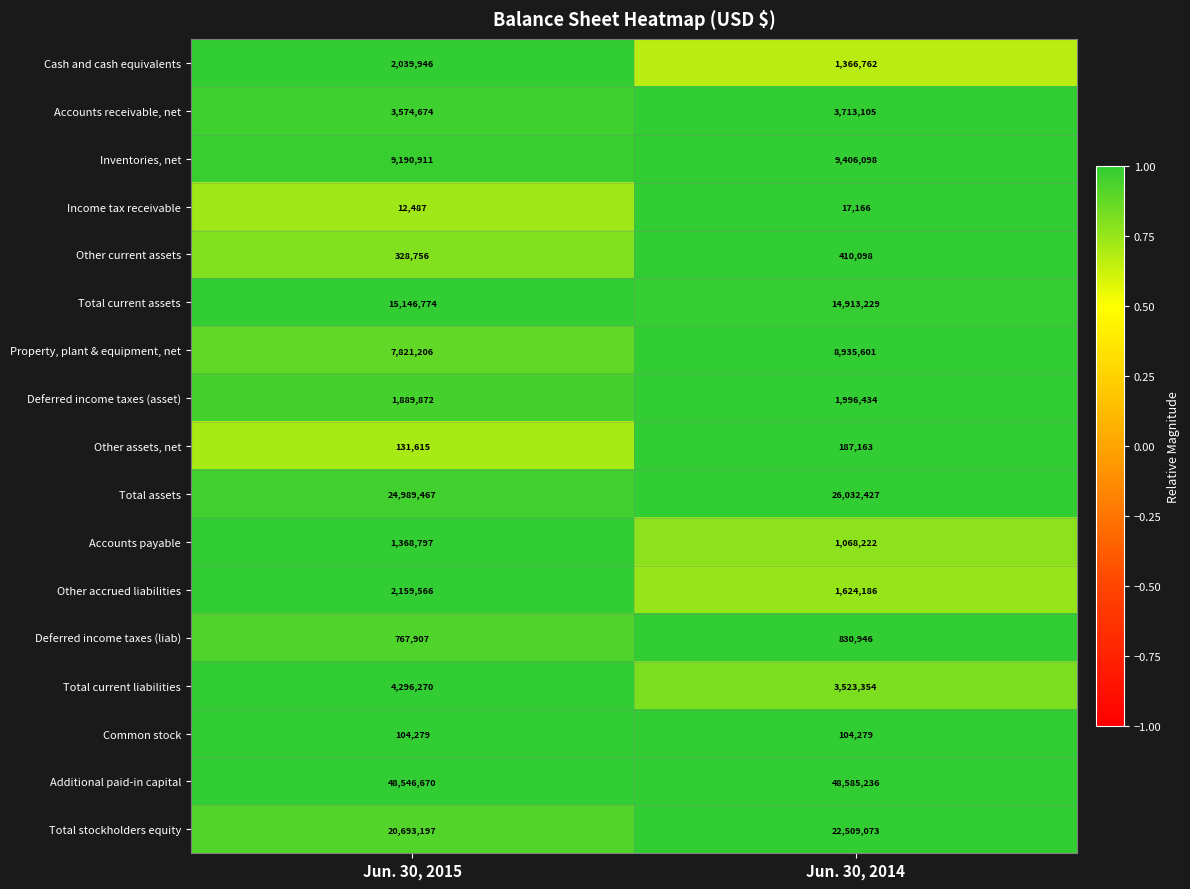

What is the maximum value shown in the chart?

48585236